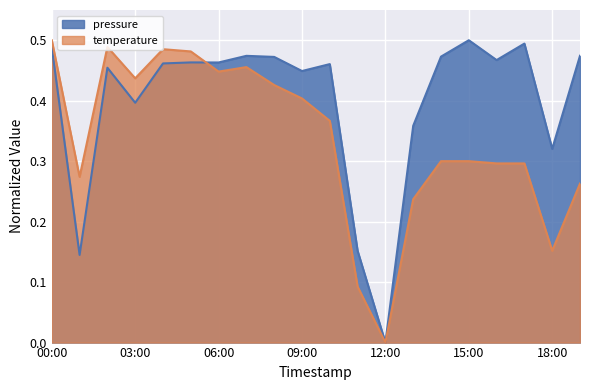

Where is pressure nearest to the value 0?

12:00